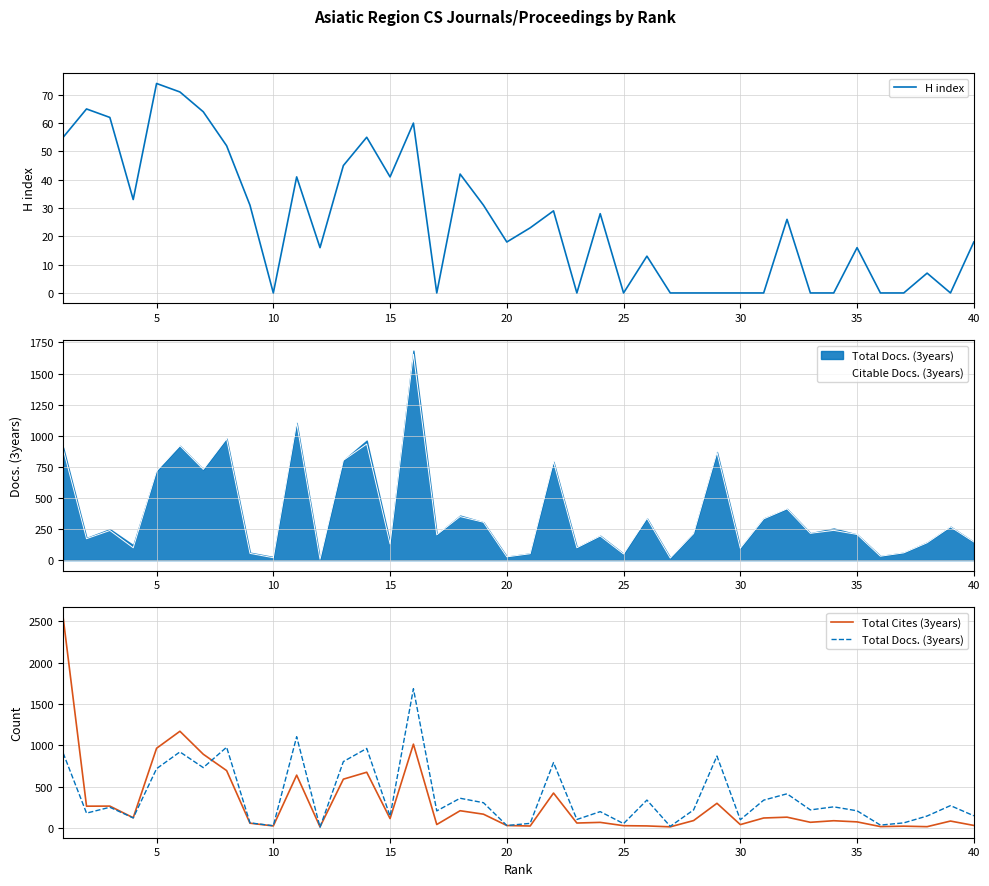

What is the difference between the maximum and second lowest values in the Citable Docs. (3years) series?

1639